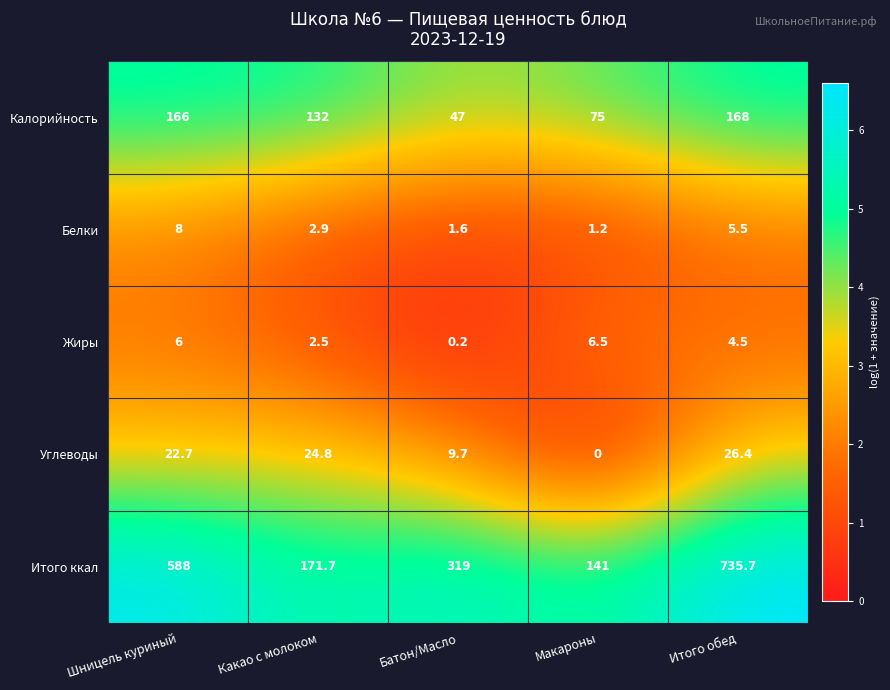

What is the spread (max minus min) of values at Макароны?

141.0